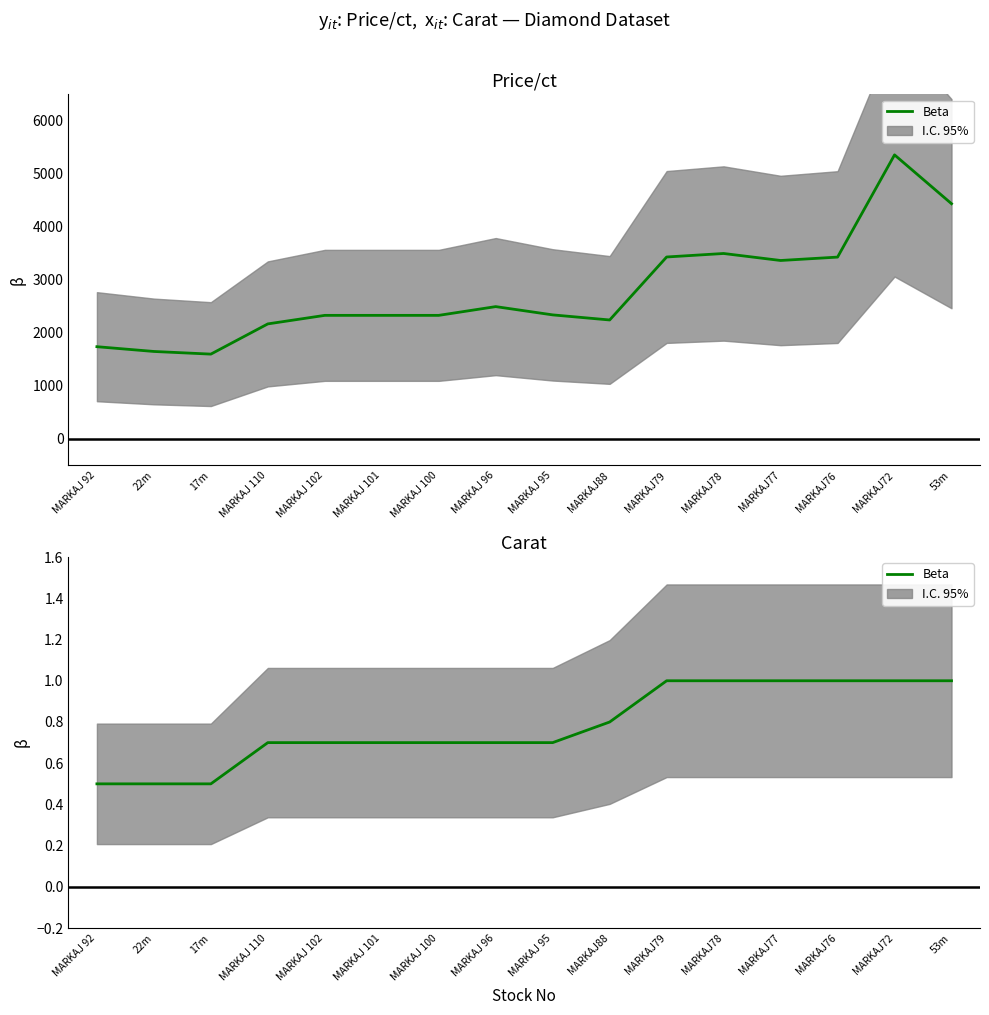

What is the label of the 8th point from the left?

MARKAJ 96